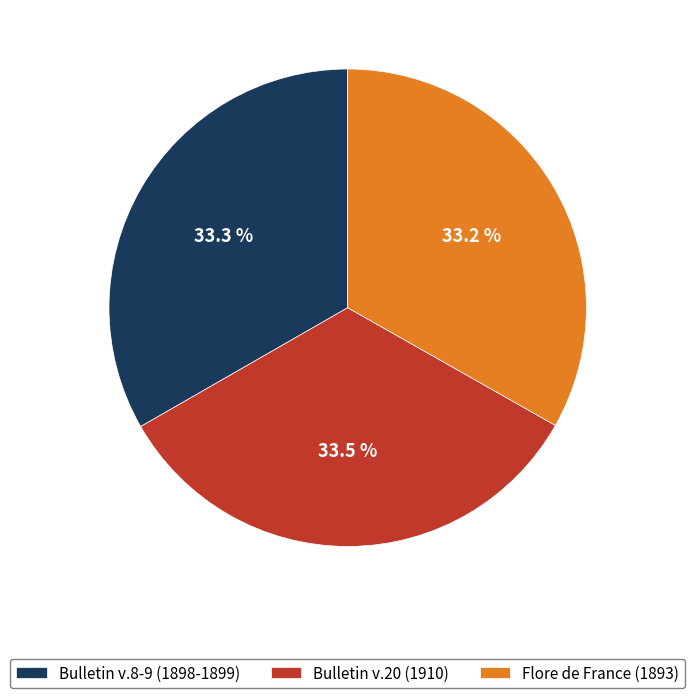

Approximately how many times larger is the value at Bulletin v.20 (1910) compared to Bulletin v.8-9 (1898-1899)?

1.0